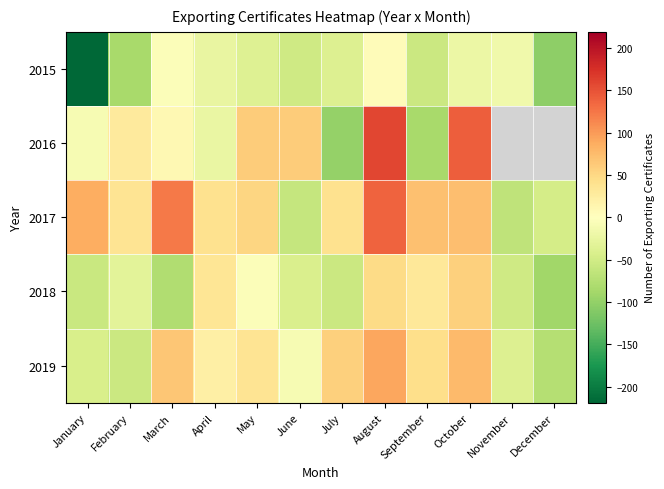

Is it true that 2018 equals -8.9 at June?

False